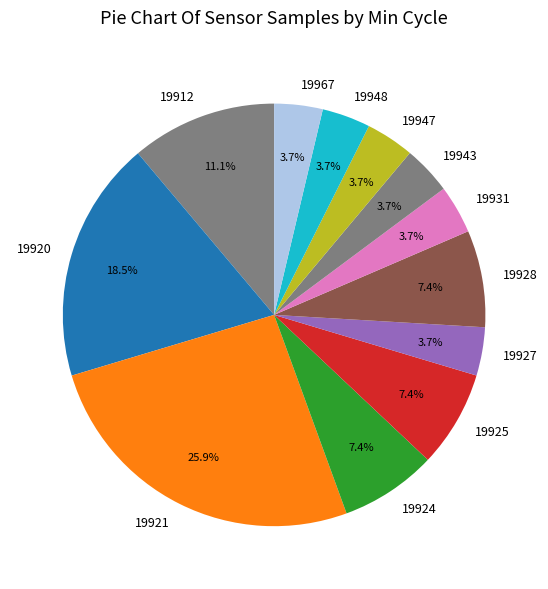

What percentage do 19924 and 19947 together represent?

11.1%